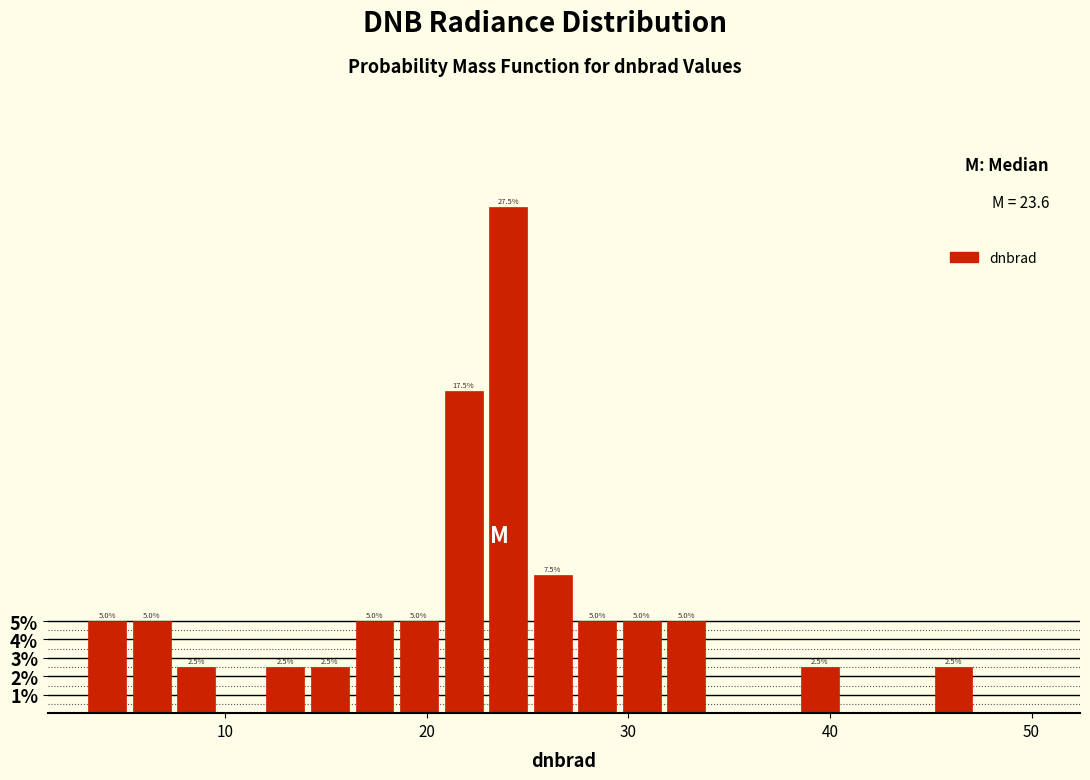

Around what value on the x-axis is the tallest bar? Give the approximate position of its centre, as read against the axis.

24